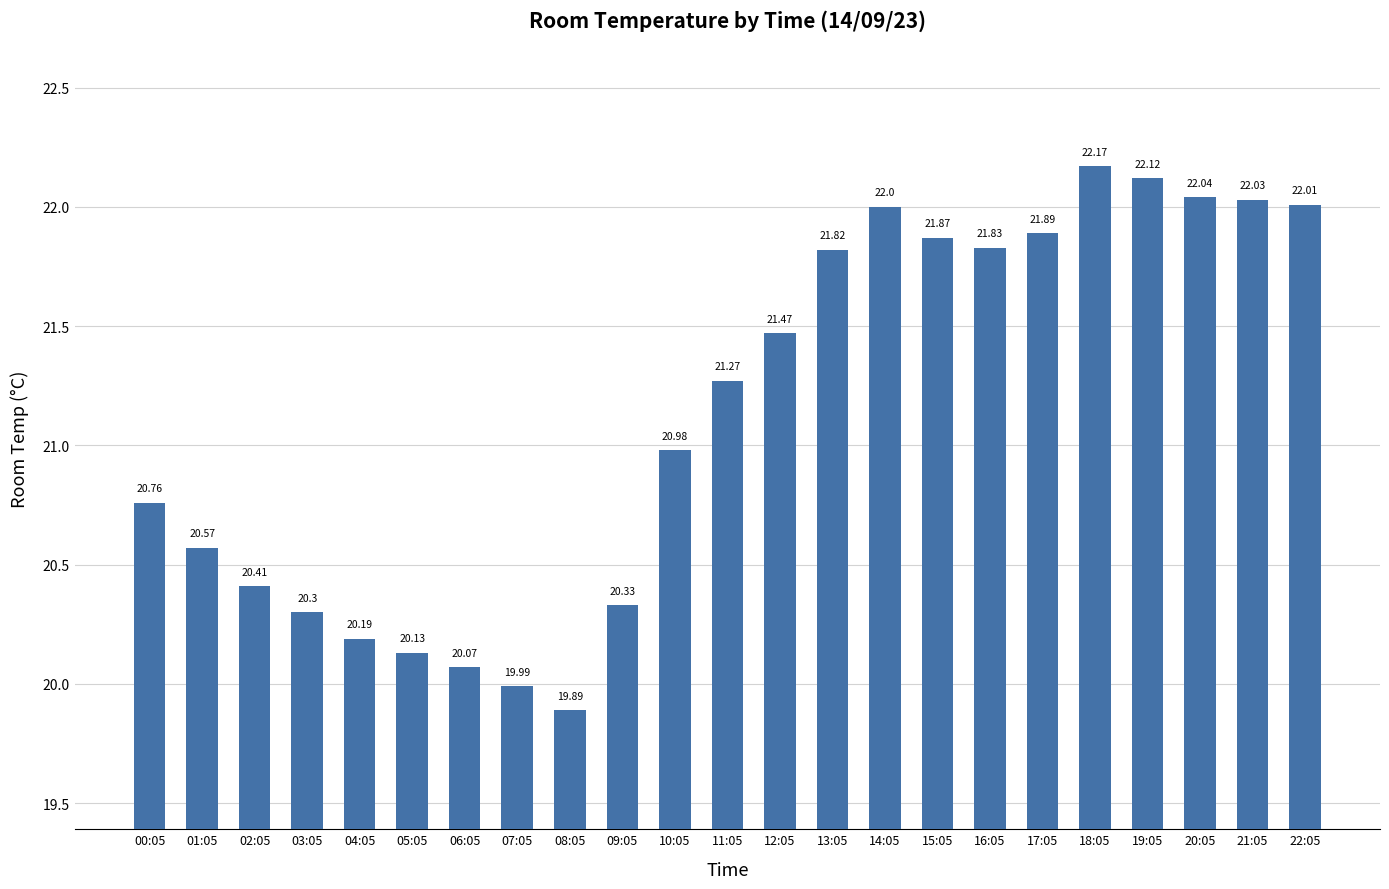

Are the bars grouped side by side (vs. stacked)?

No